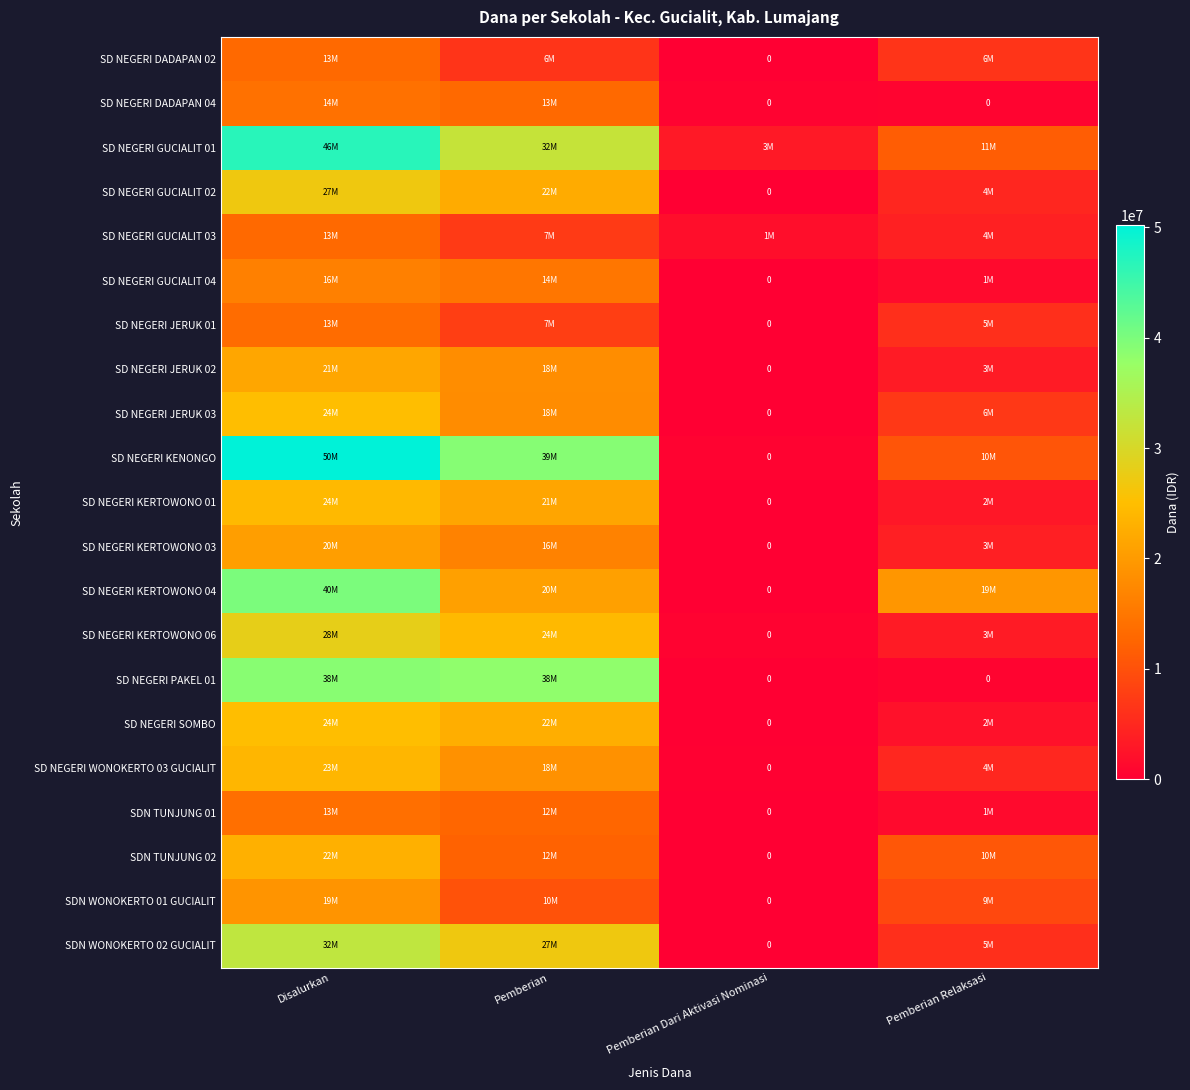

At which label does SD NEGERI DADAPAN 02 reach its peak?

Disalurkan